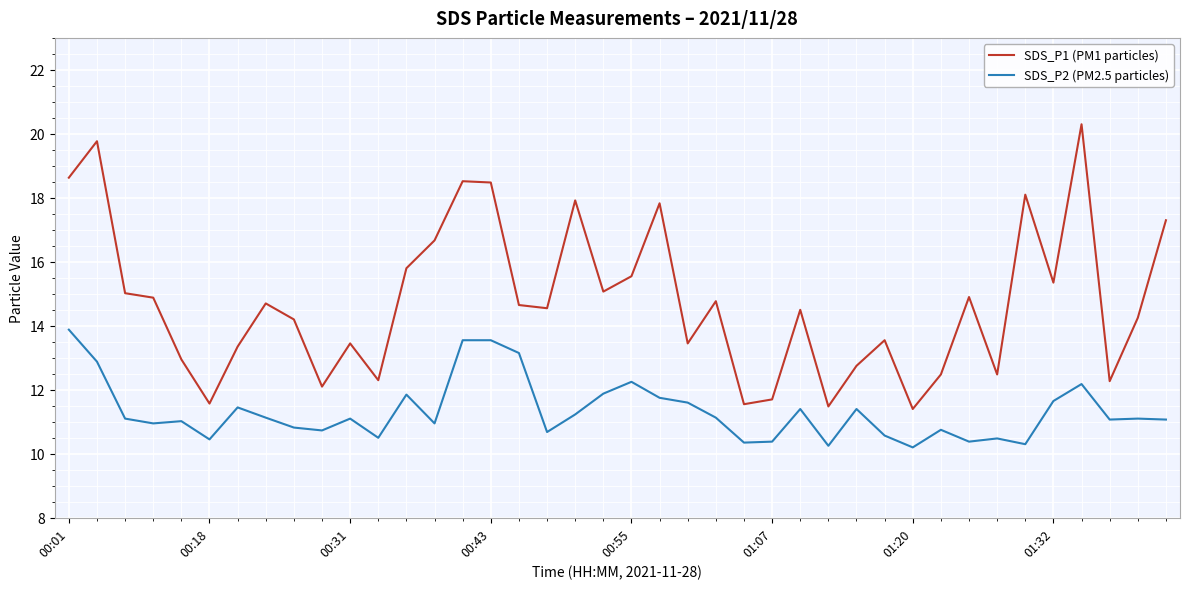

True or false: SDS_P1 (PM1 particles) and SDS_P2 (PM2.5 particles) cross at least once.

False